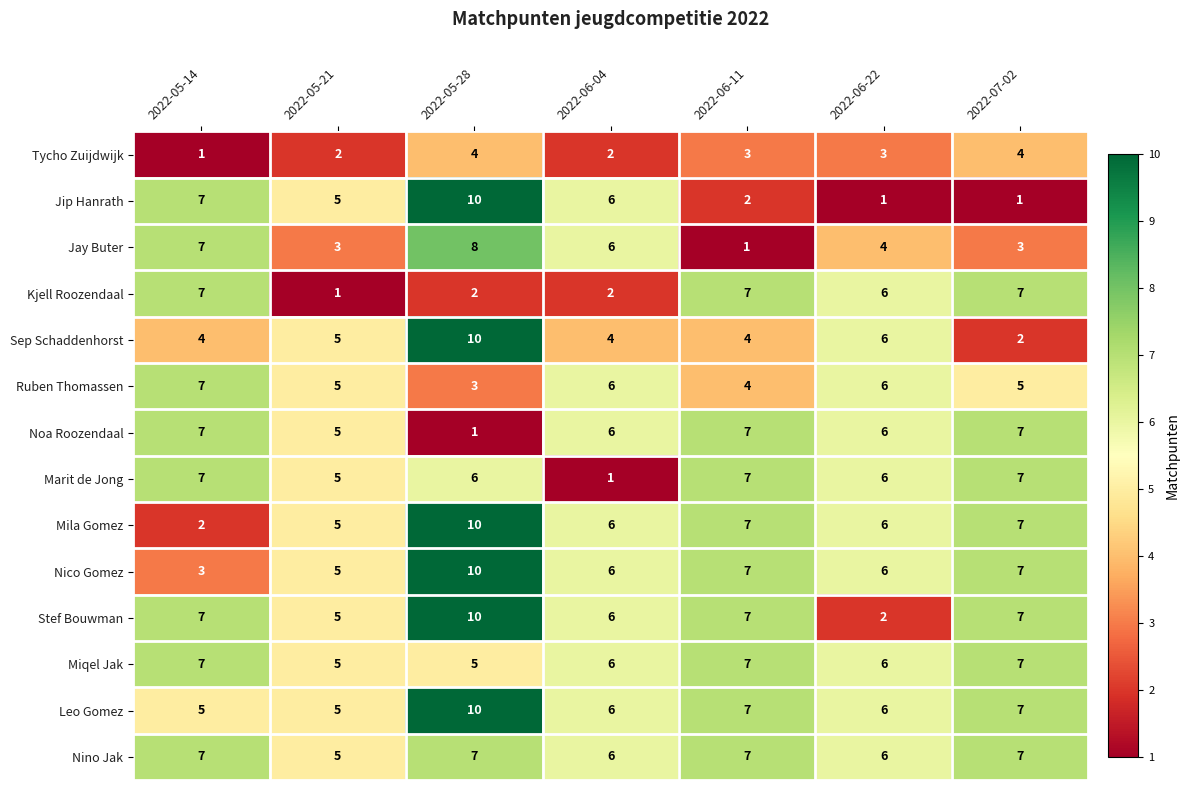

What is the difference between the highest and lowest values at 2022-07-02?

6